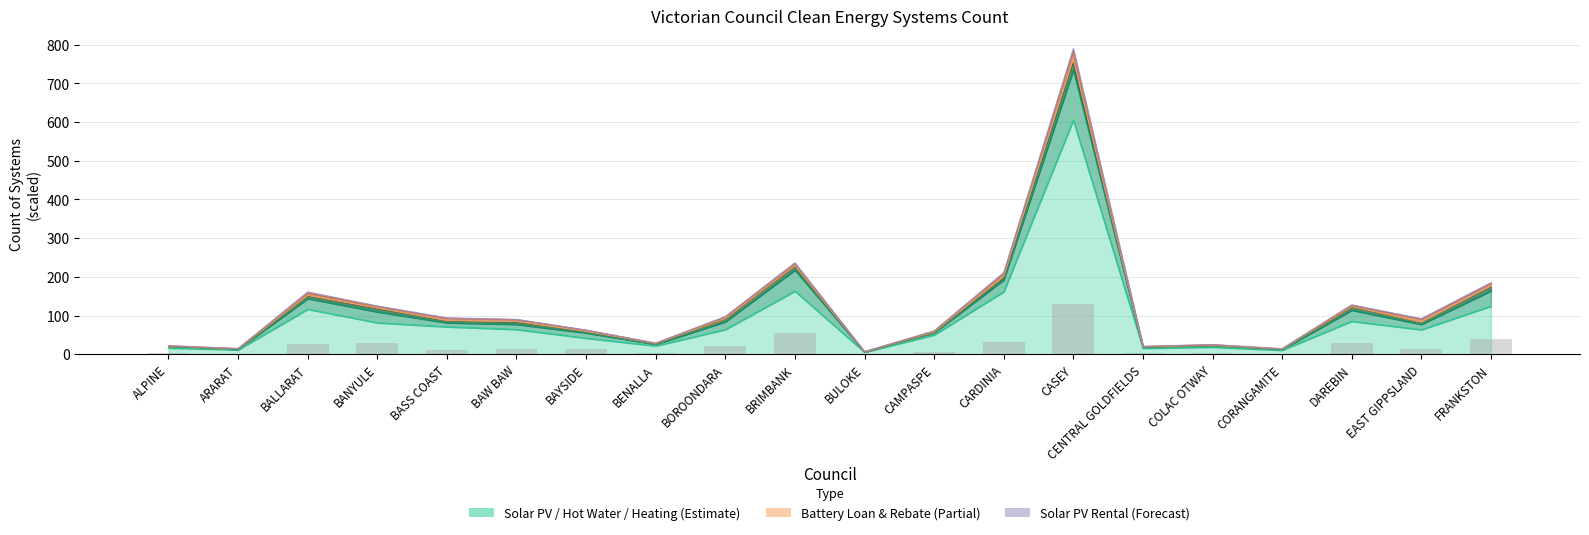

The value at BRIMBANK is 54.6. True or false?

True